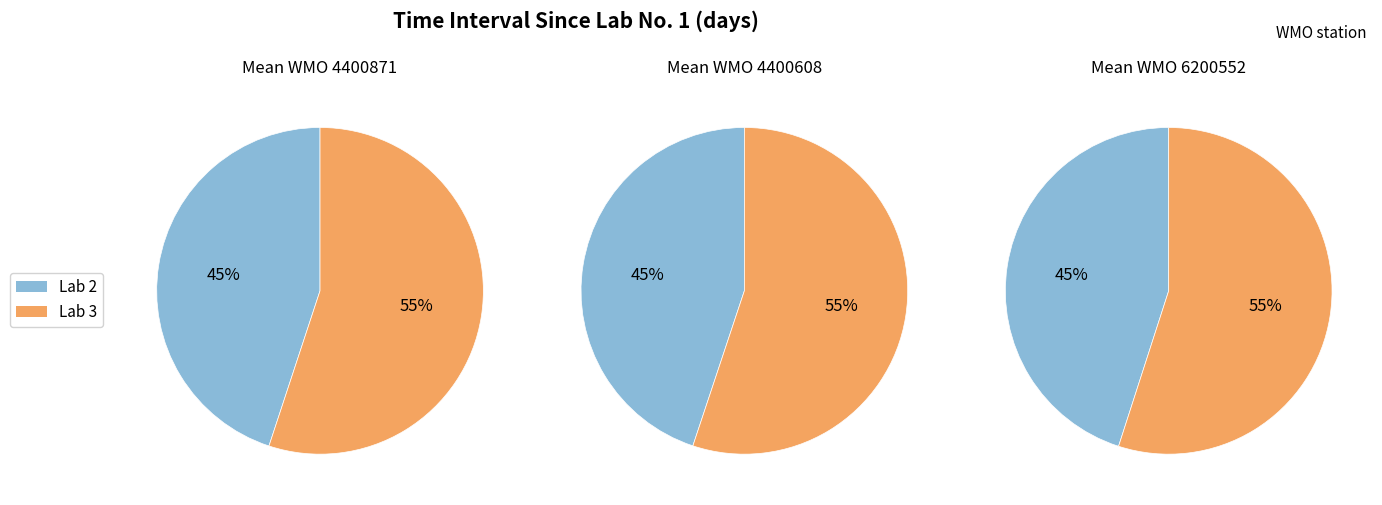

Is there any slice that represents more than half of the pie?

Yes